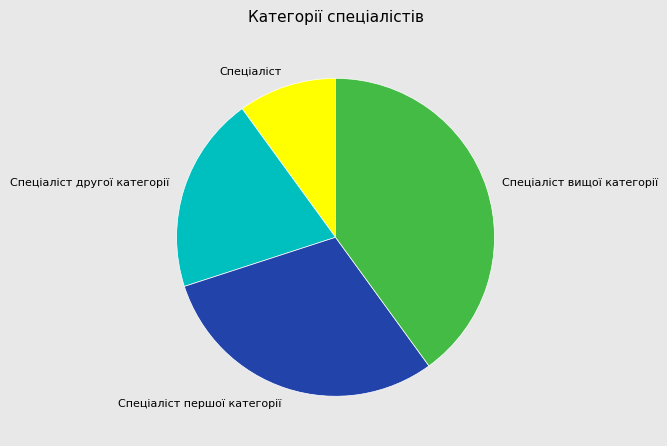

Approximately how many times larger is the value at Спеціаліст вищої категорії compared to Спеціаліст другої категорії?

2.0